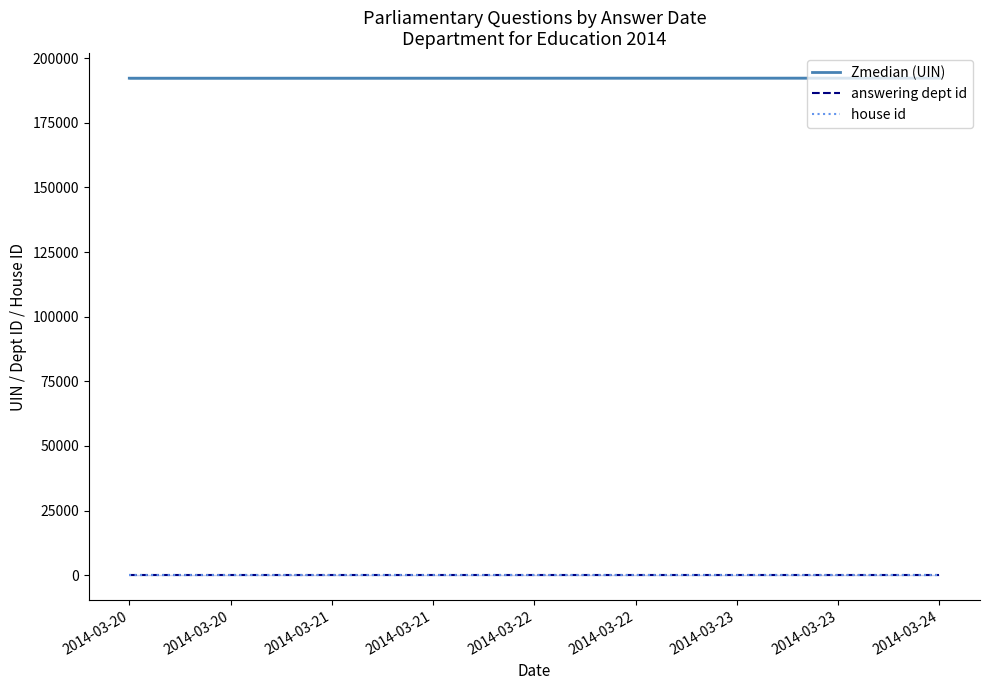

Rank the series by their maximum value, from highest to lowest.

Zmedian (UIN), answering dept id, house id